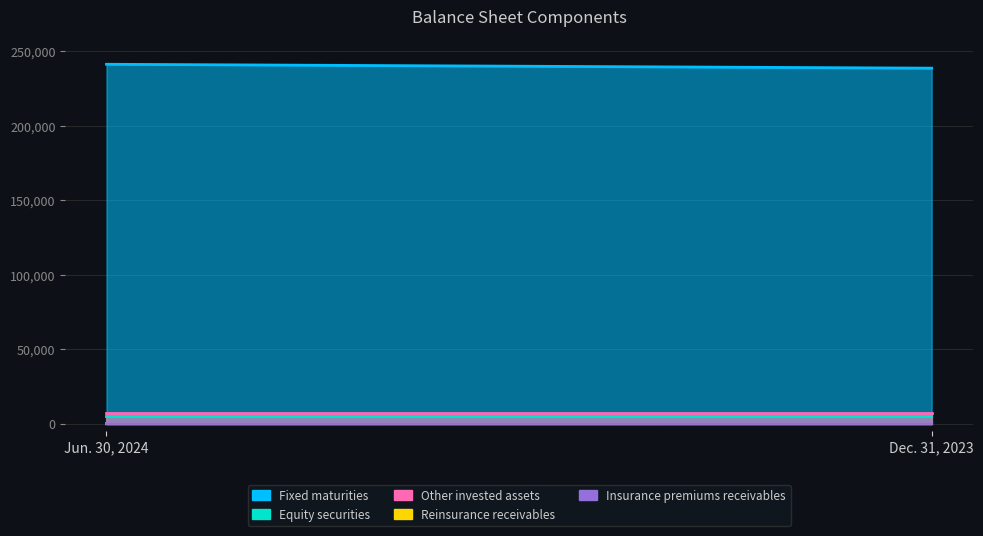

True or false: Other invested assets has a value of 2962 at Jun. 30, 2024.

False